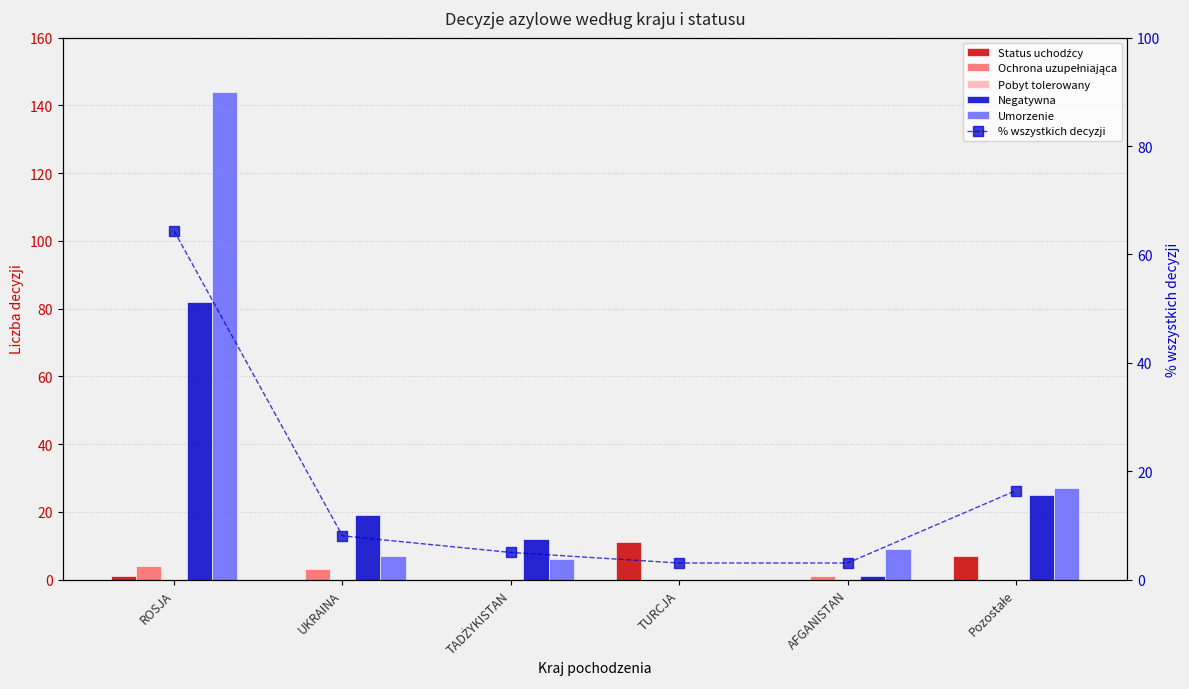

What is the difference between the highest and lowest values at TURCJA?

11.0